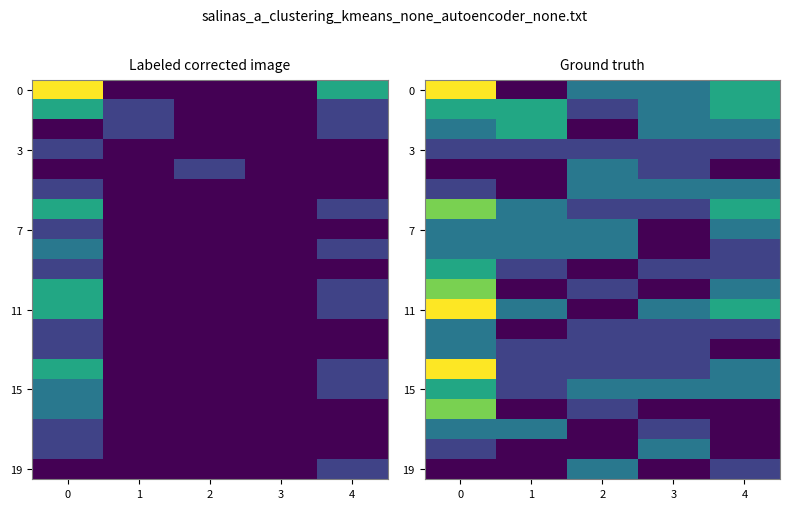

The 19 series shows 2 at 2. True or false?

True